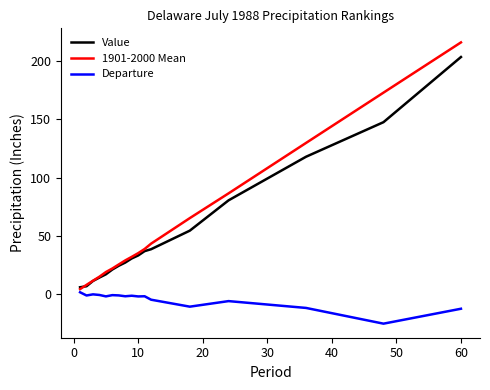

List the series in order of their peak value, lowest first.

Departure, Value, 1901-2000 Mean